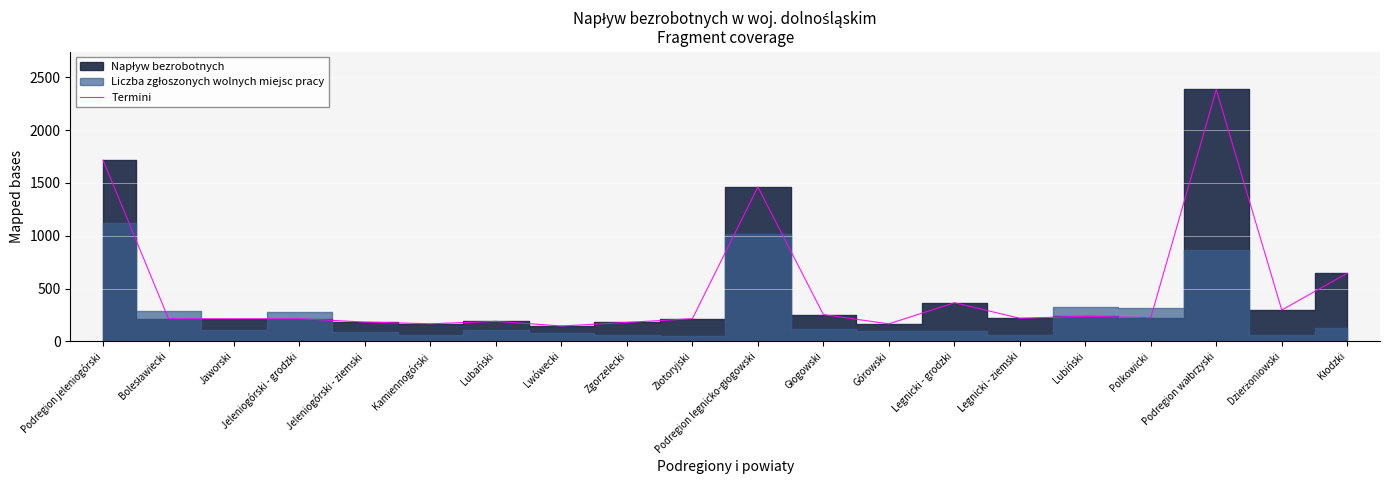

Rank the categories by value from highest to lowest.

Podregion wałbrzyski, Podregion jeleniogórski, Podregion legnicko-głogowski, Kłodzki, Legnicki - grodzki, Dzierżoniowski, Głogowski, Lubiński, Polkowicki, Legnicki - ziemski, Bolesławiecki, Jeleniogórski - grodzki, Złotoryjski, Jaworski, Lubański, Jeleniogórski - ziemski, Zgorzelecki, Kamiennogórski, Górowski, Lwówecki